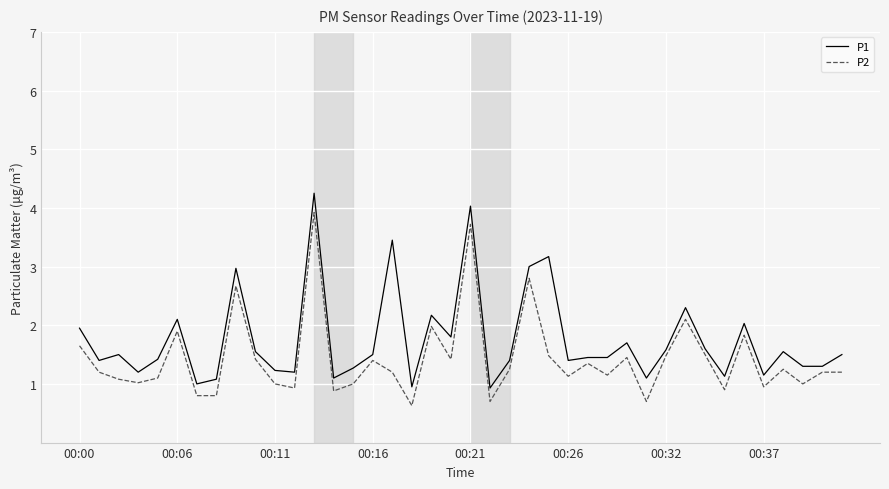

Which series has the largest total across all categories?

P1